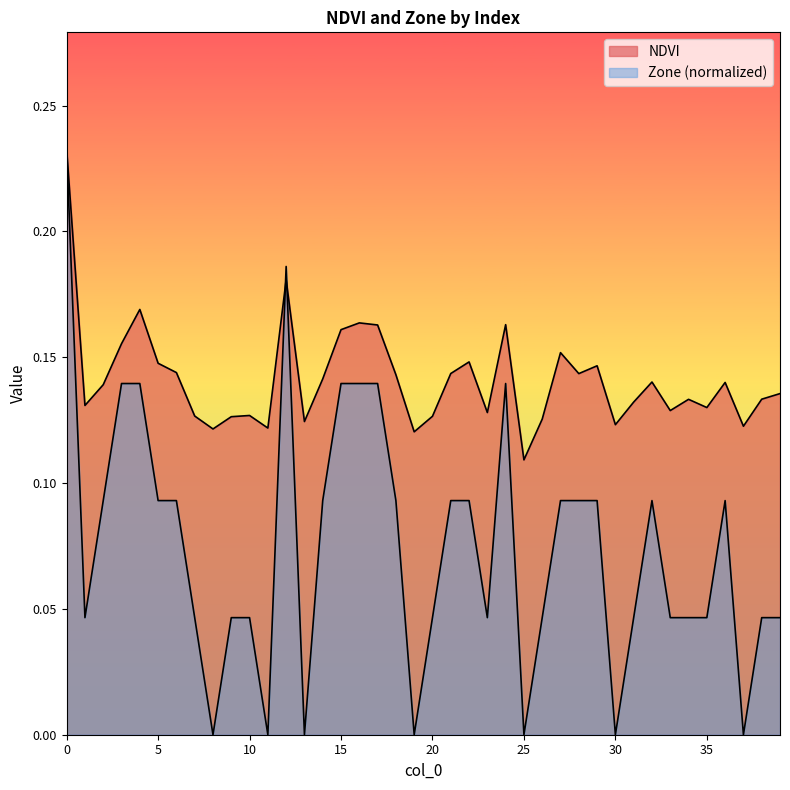

True or false: NDVI has more than 0 points higher than both neighbors.

True